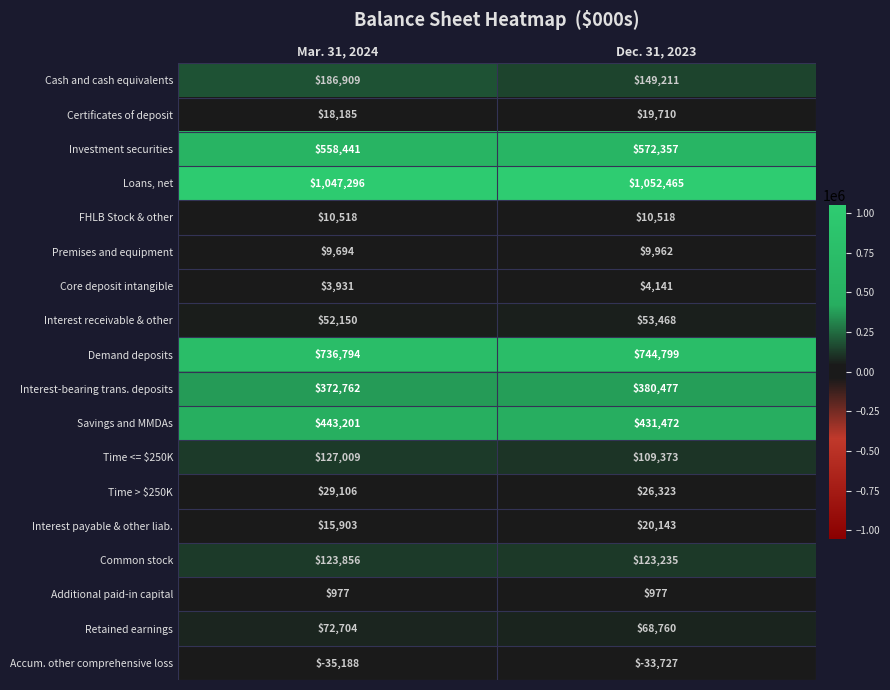

What is the smallest value displayed?

-35188